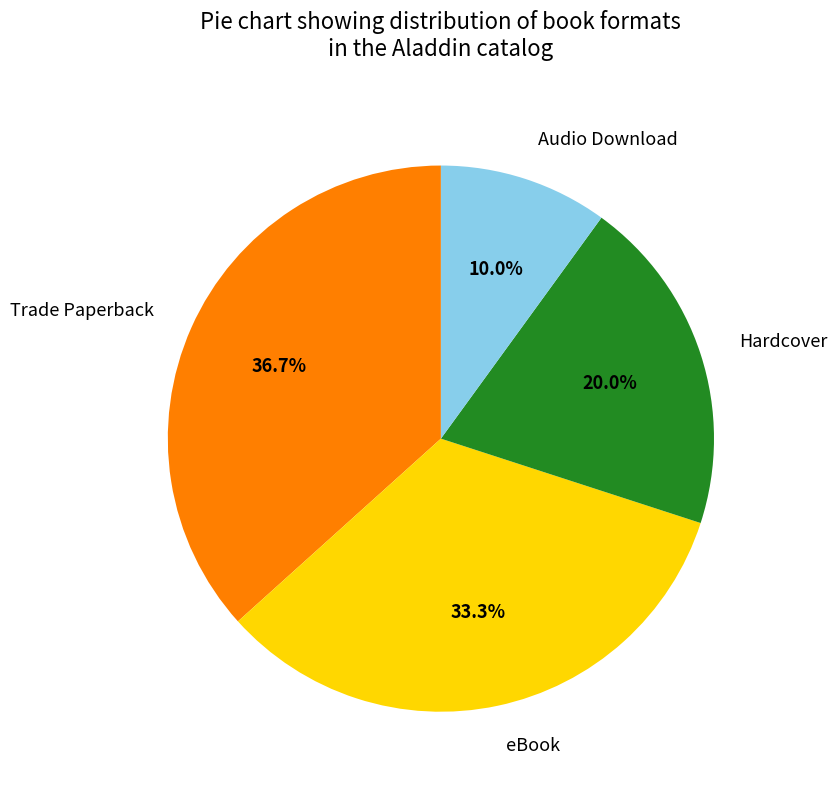

How many segments does this pie chart have?

4